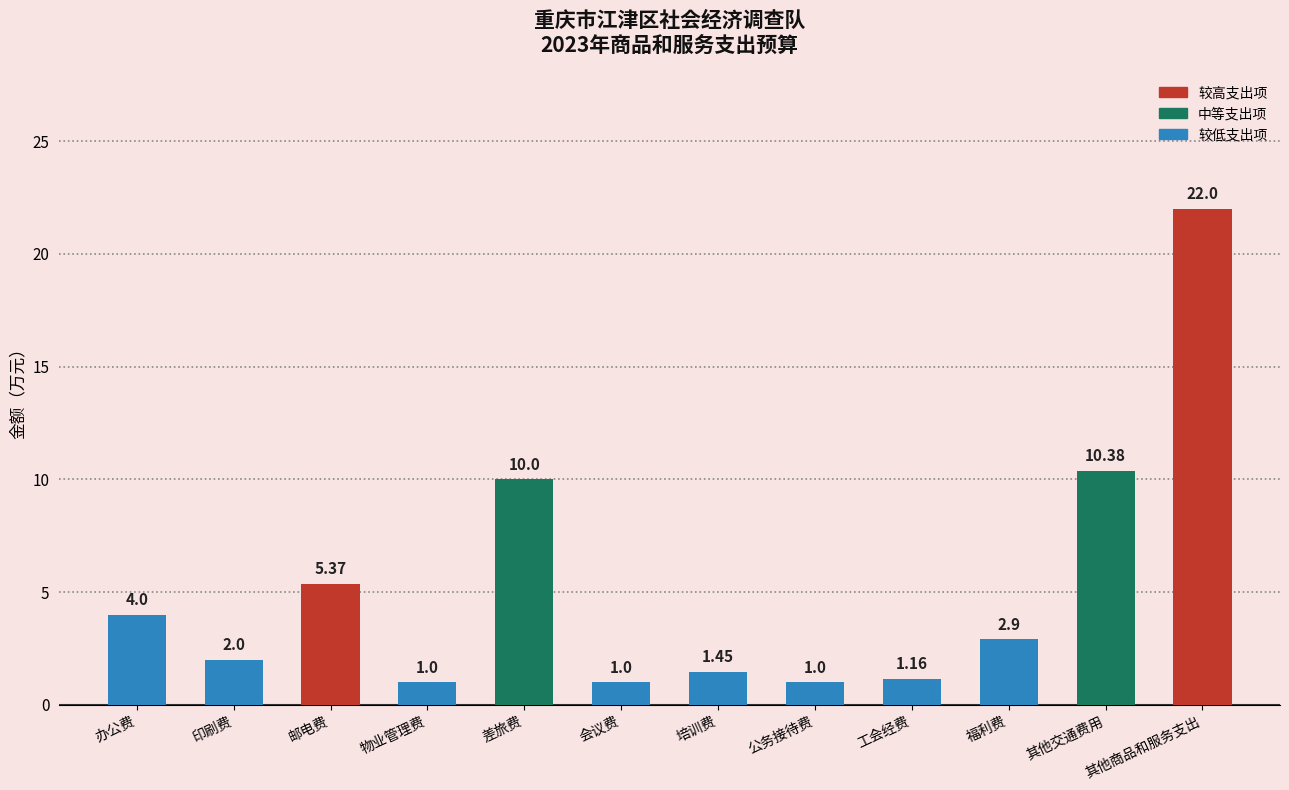

Which has a higher value, 差旅费 or 工会经费?

差旅费